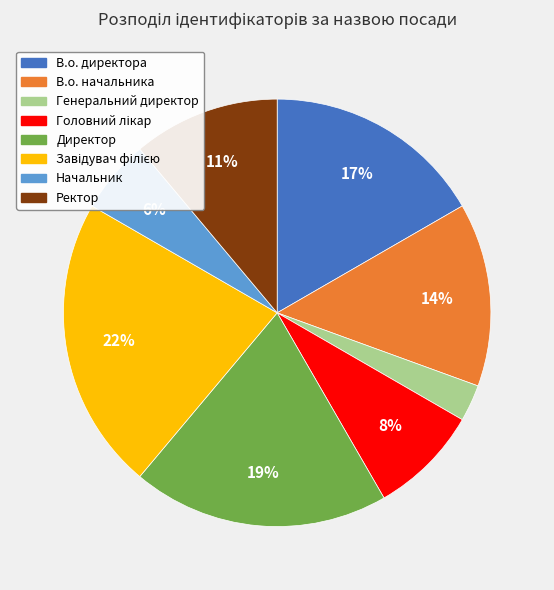

What is the smallest slice in the pie chart?

Генеральний директор